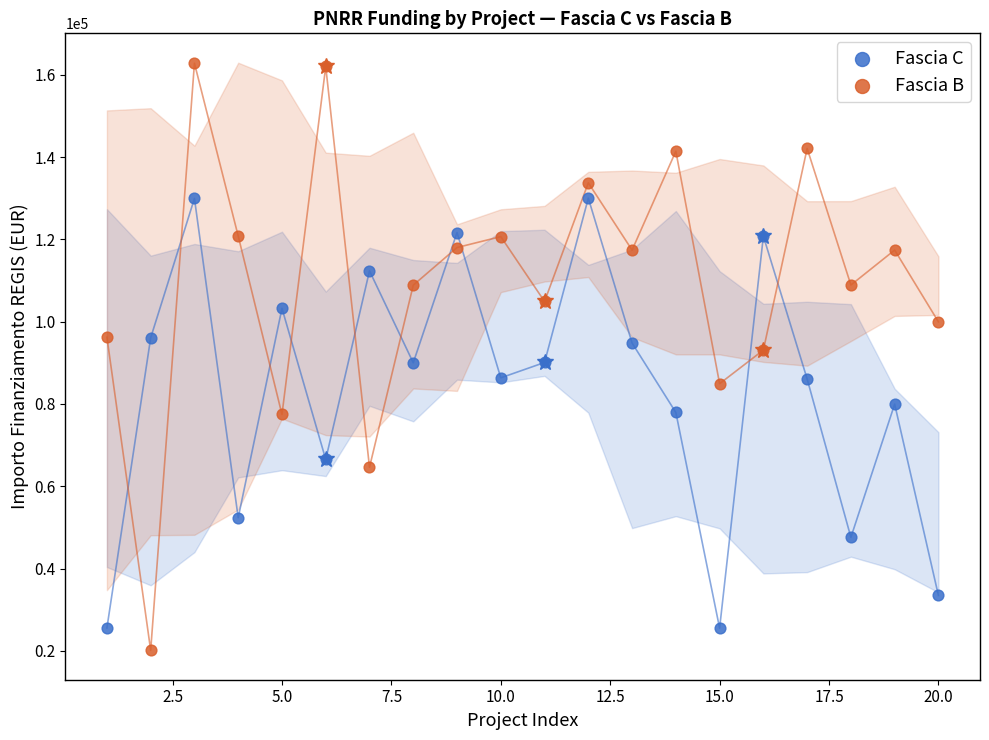

Which series reaches the minimum Y coordinate?

Fascia B